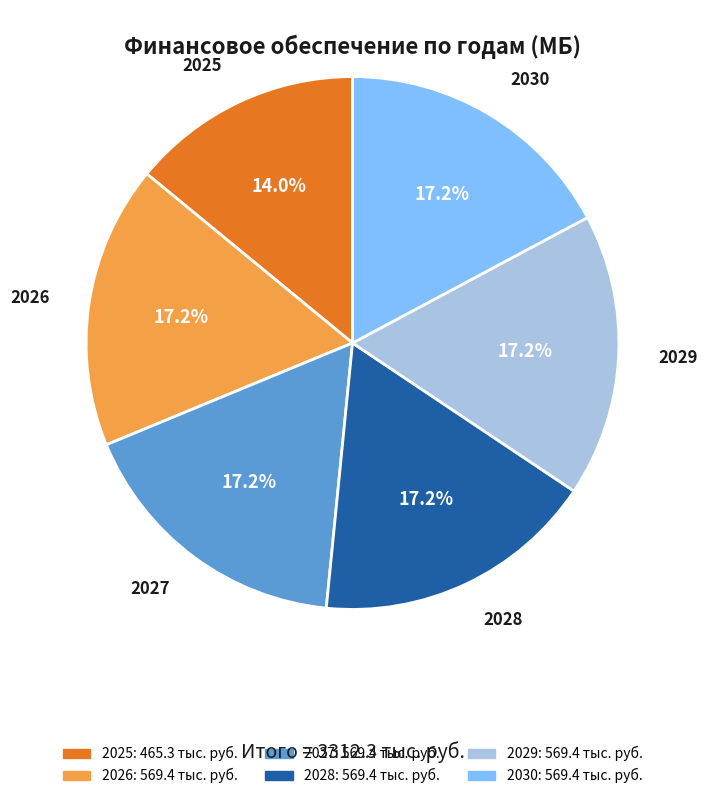

How many slices are in this pie chart?

6